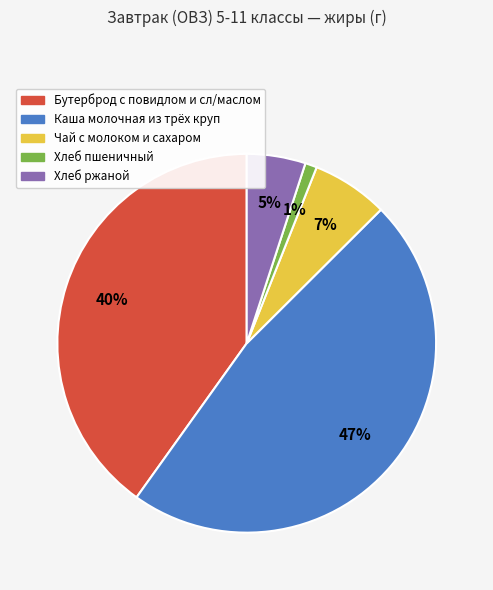

What is the largest slice in the pie chart?

Каша молочная из трёх круп